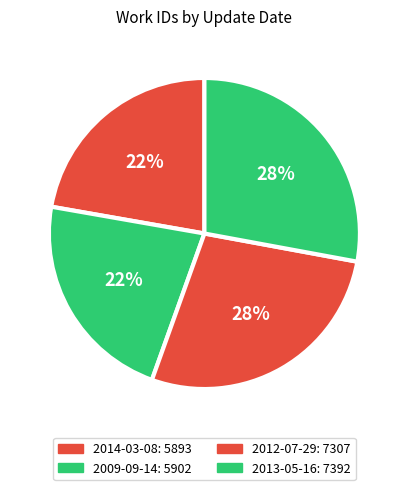

Is it true that 2013-05-16 is 28% of the pie?

True